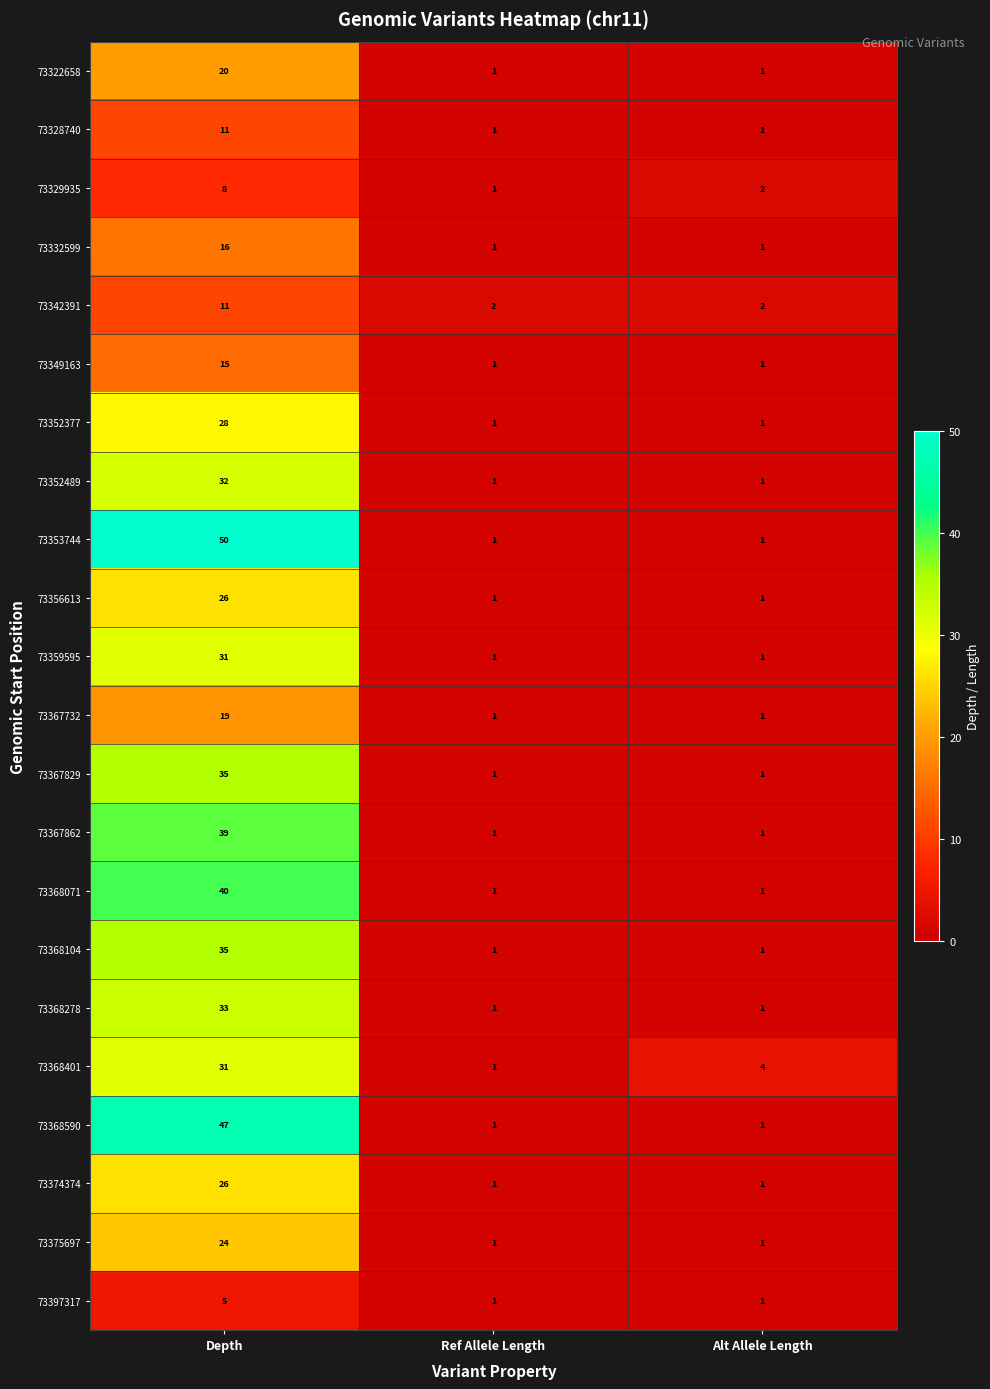

What is the sum of all 73342391 values?

15